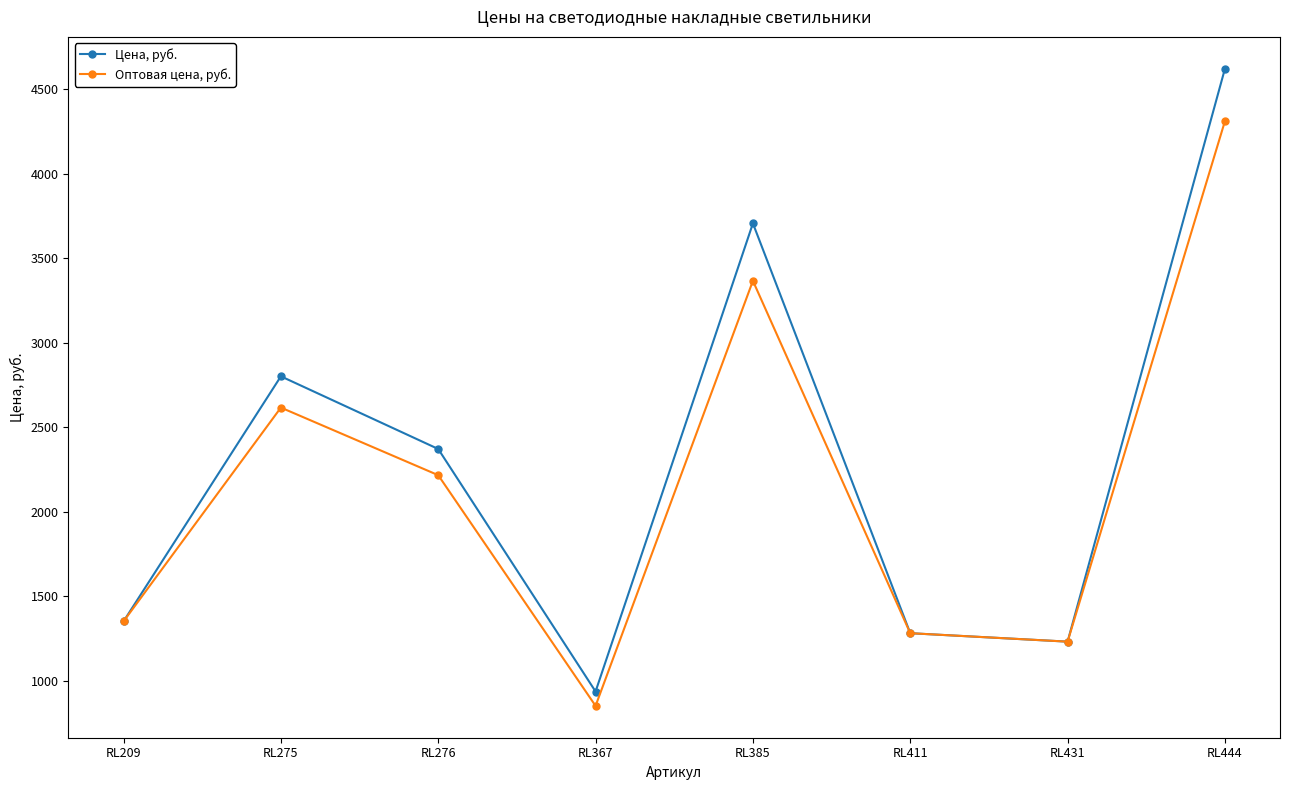

Which category has the highest value across all series?

RL444